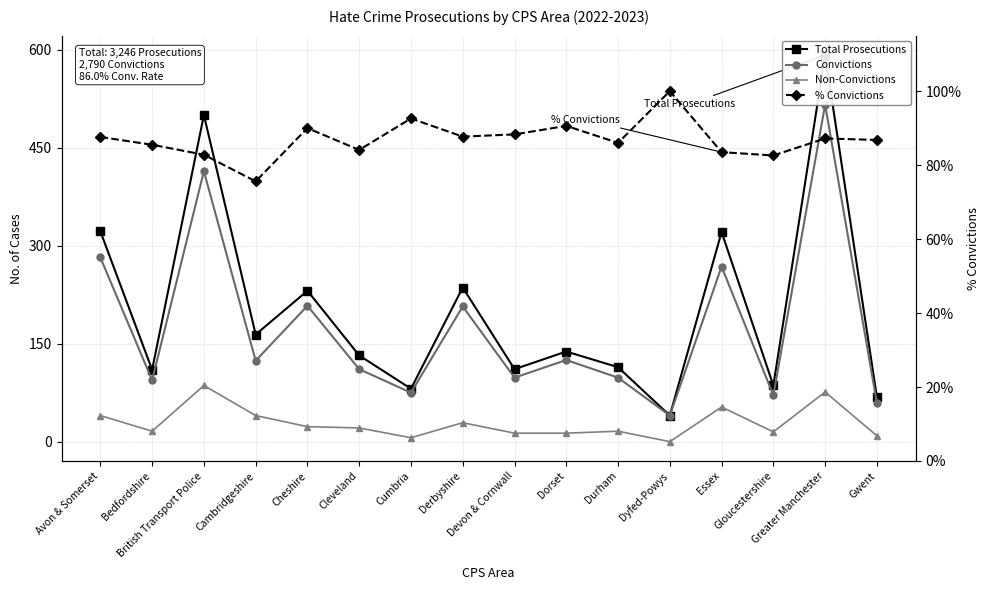

What is the sum of the Non-Convictions values at Avon & Somerset and Cleveland?

61.0